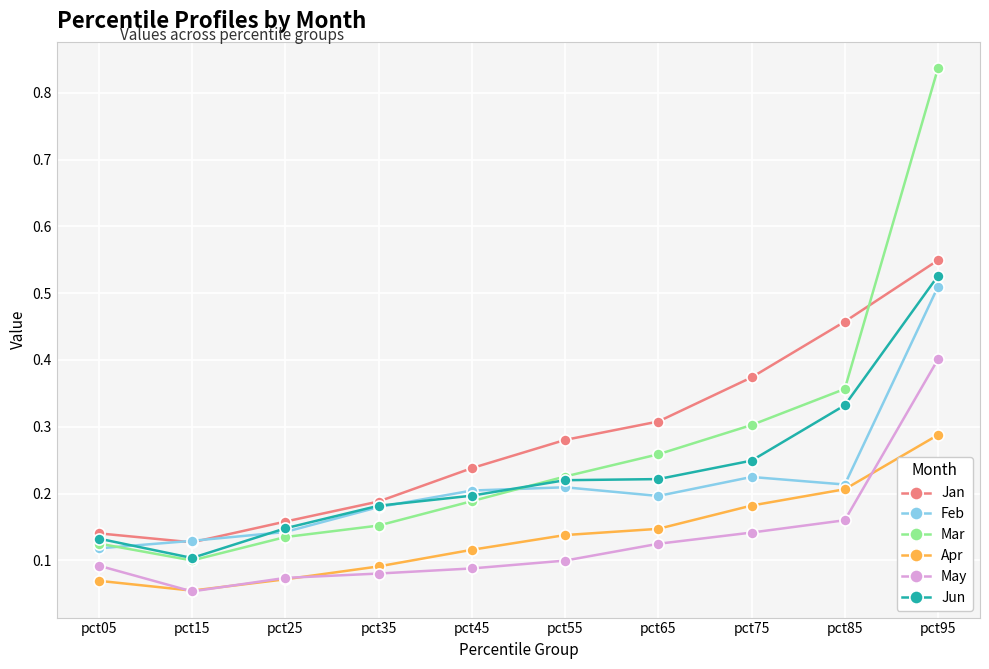

Is it true that Jun equals 0.2 at pct35?

True